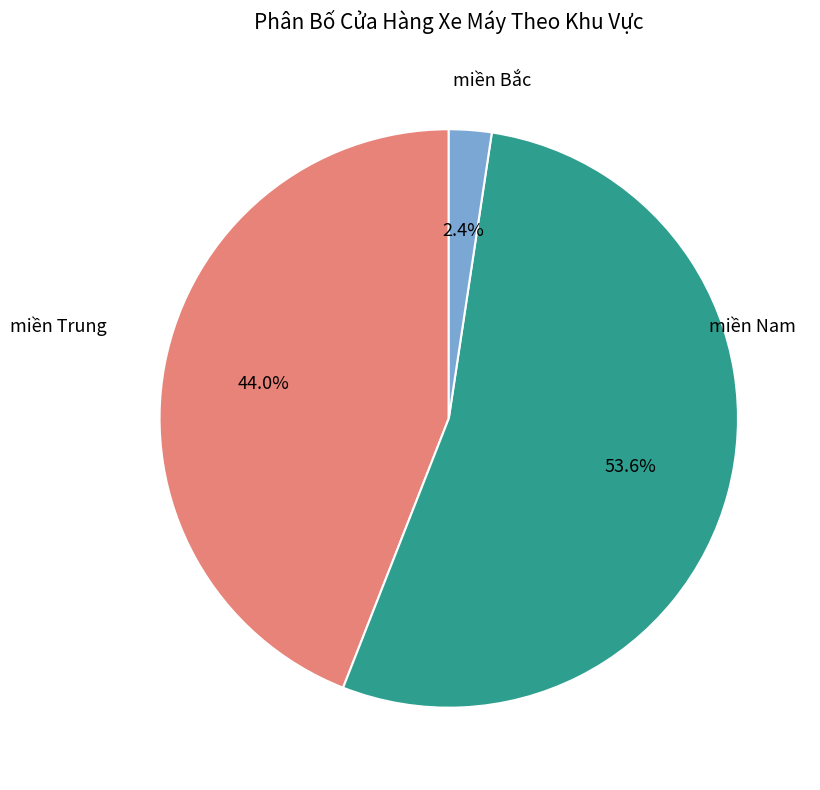

How many slices are in this pie chart?

3